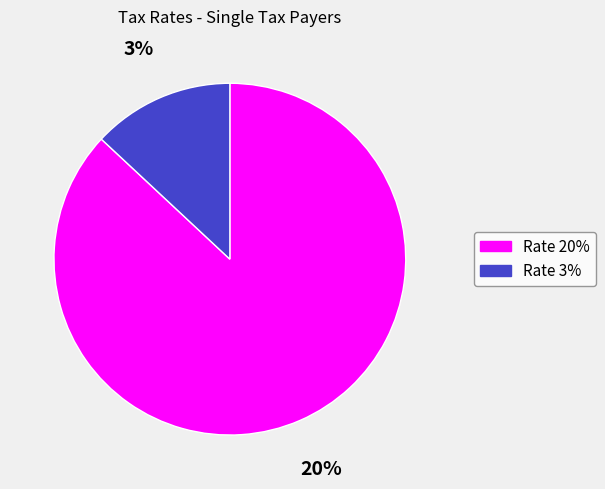

How many segments does this pie chart have?

2